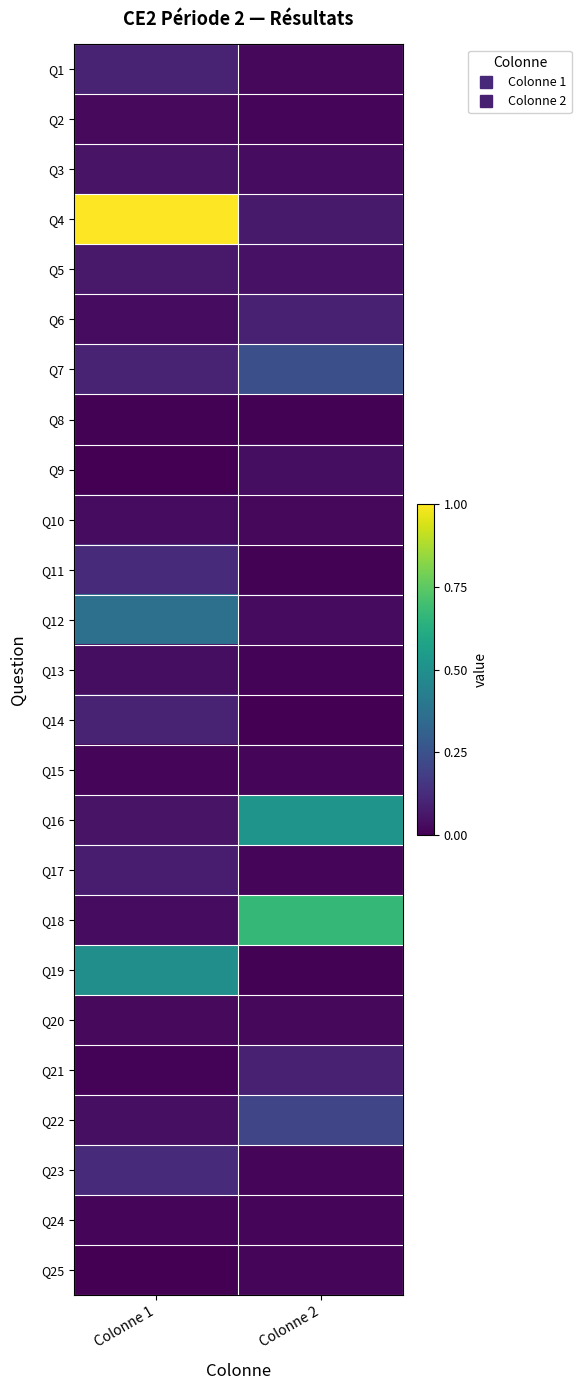

What is the greatest value displayed?

1.0